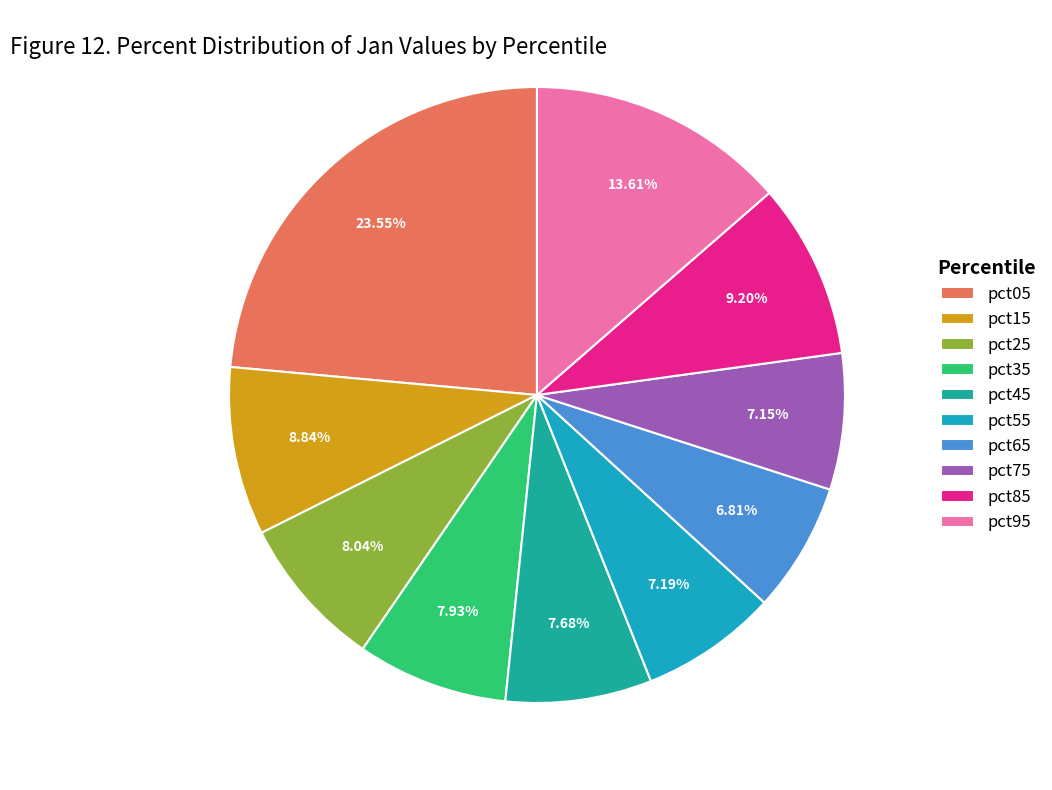

Does any single category account for the majority?

No